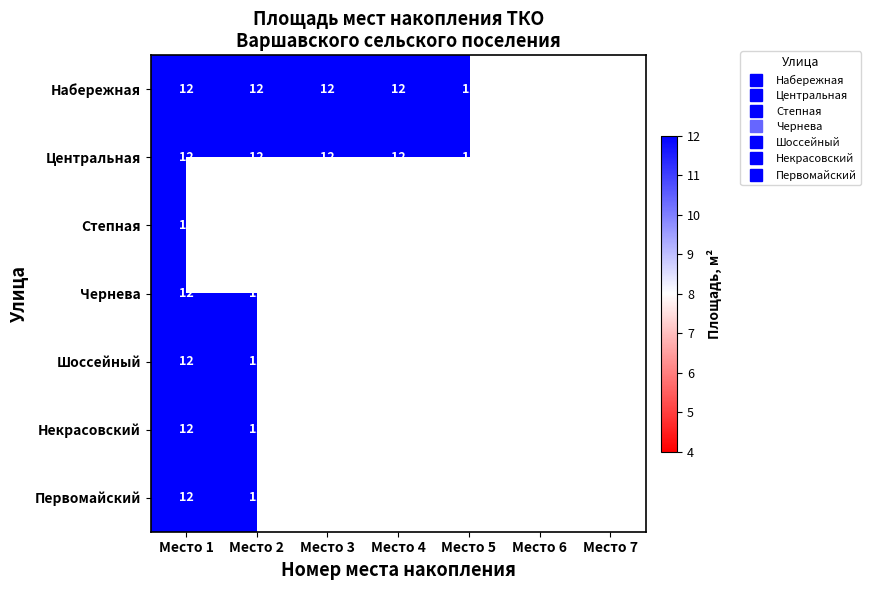

At Место 2, list the series in order from smallest to largest.

Набережная, Центральная, Степная, Чернева, Шоссейный, Некрасовский, Первомайский